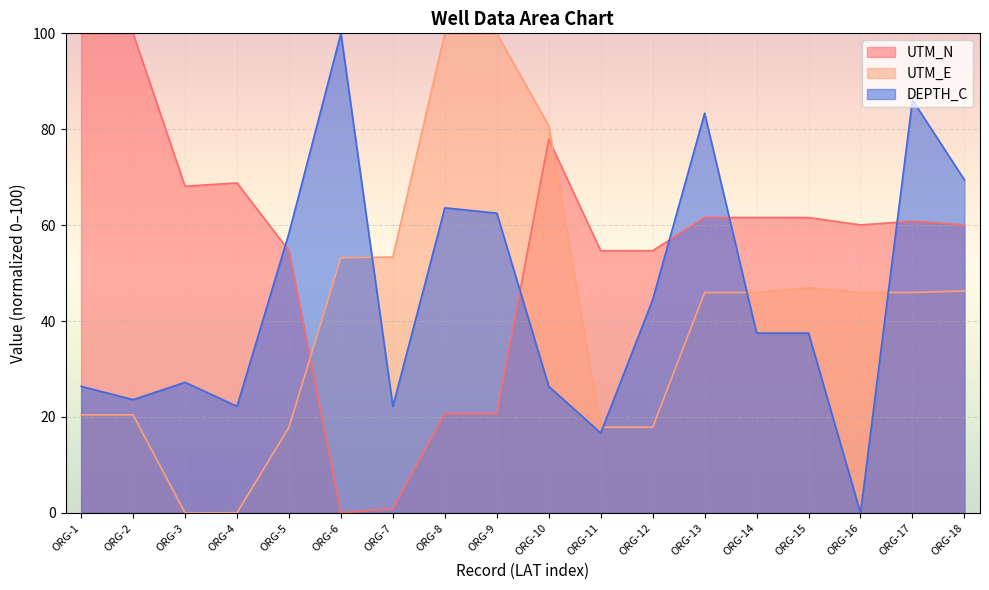

Does the chart display data point markers on the line(s)?

No